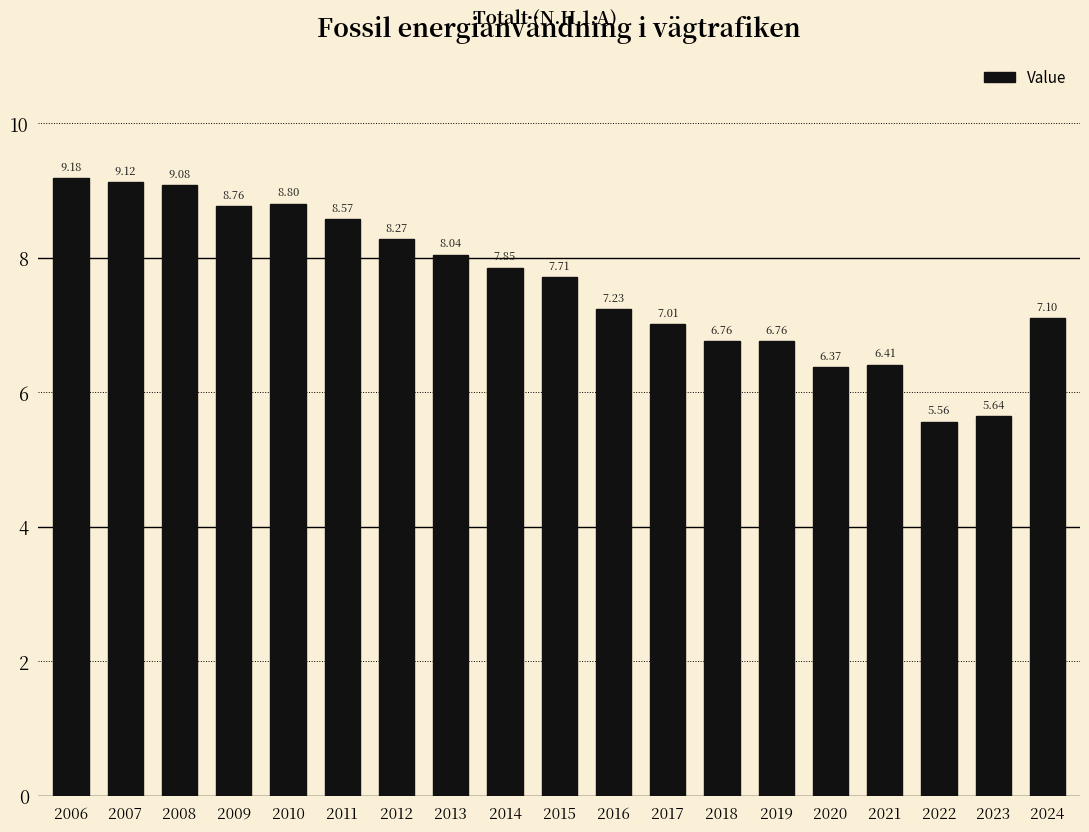

What is the difference between the maximum and minimum values?

3.6